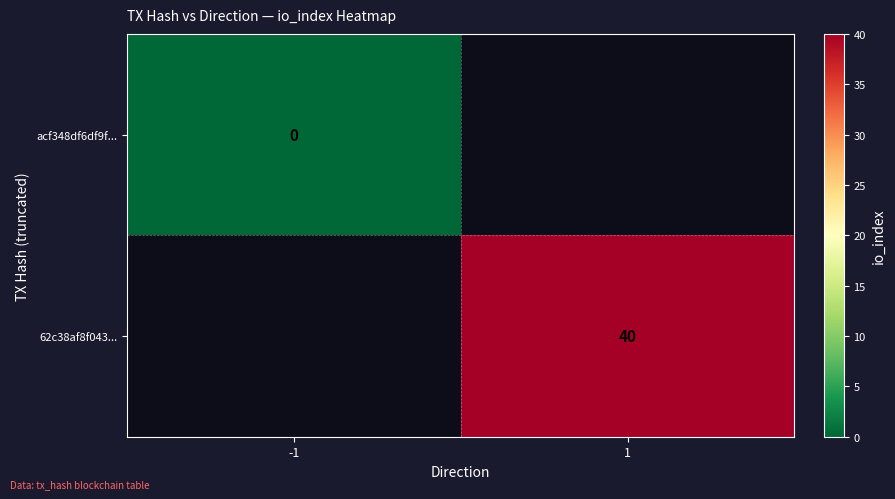

Is it true that 62c38af8f043... equals 40 at 1?

True